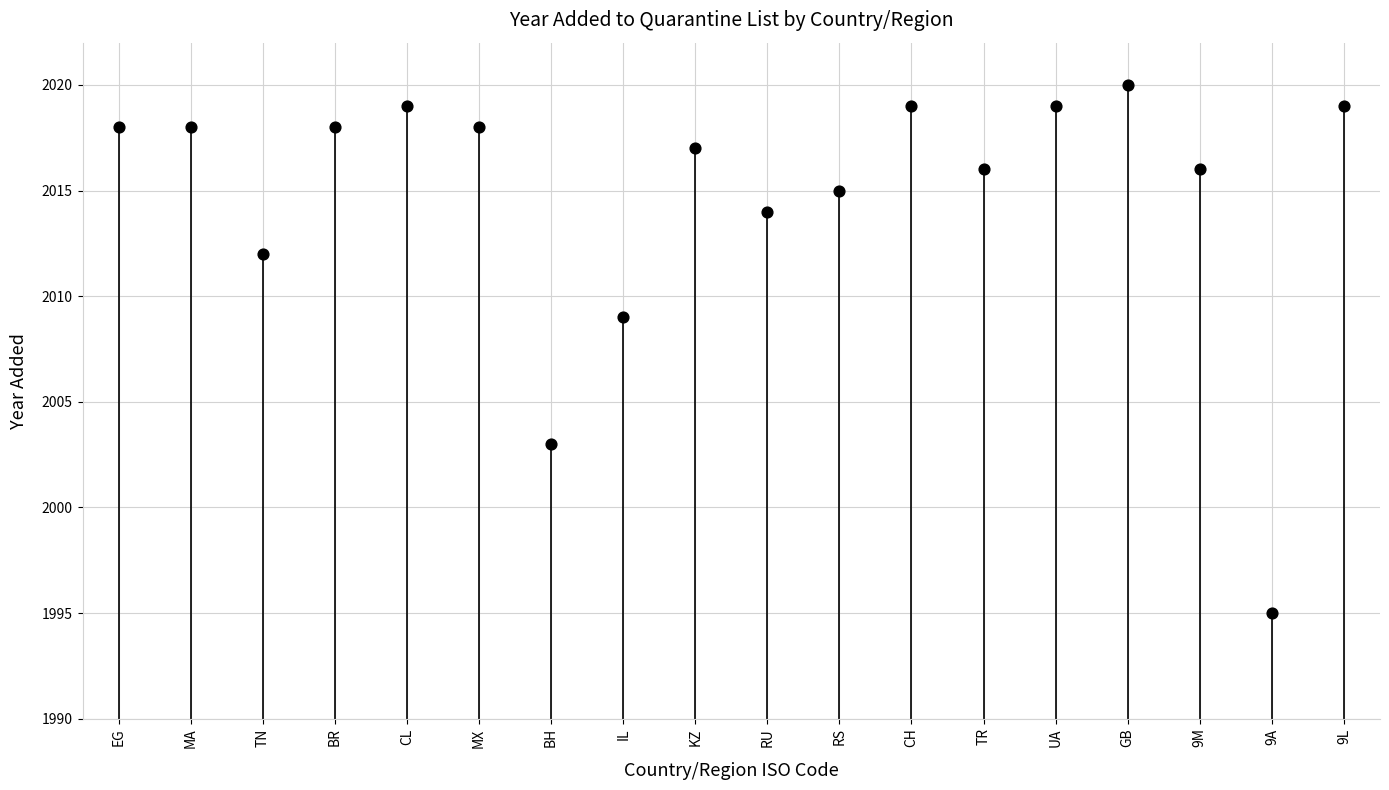

What is the change in value from TR to UA?

+3